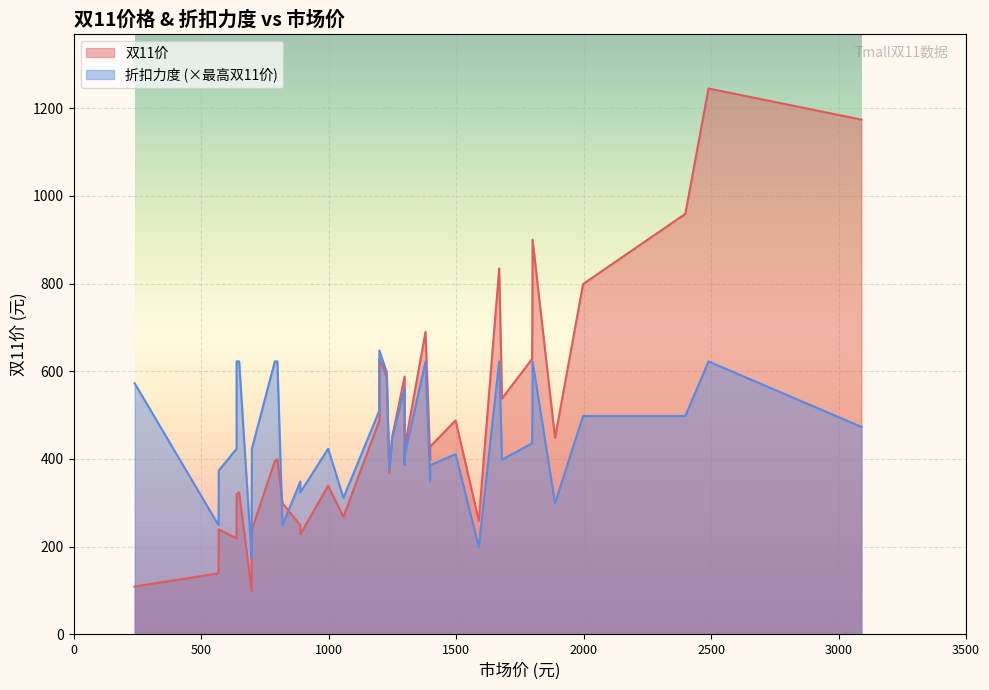

True or false: 双11价 has a value of 227.2 at 698.

False